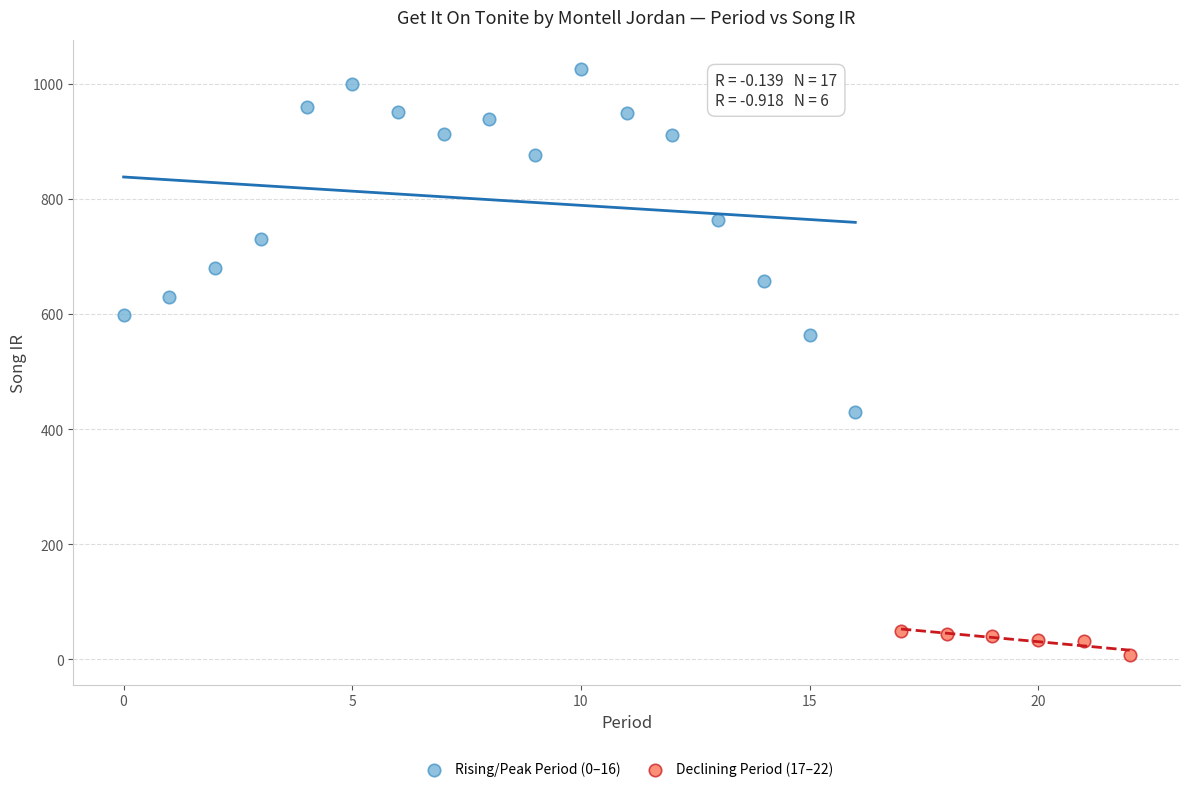

Which series contains the highest Y value?

Rising/Peak Period (0–16)